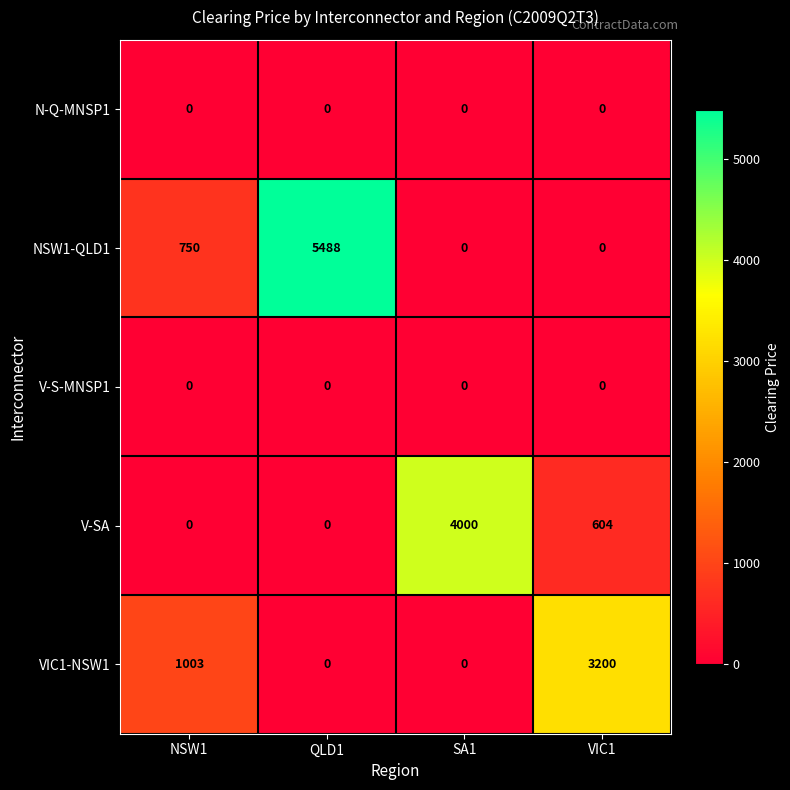

Between NSW1 and SA1, which series saw the biggest shift?

V-SA